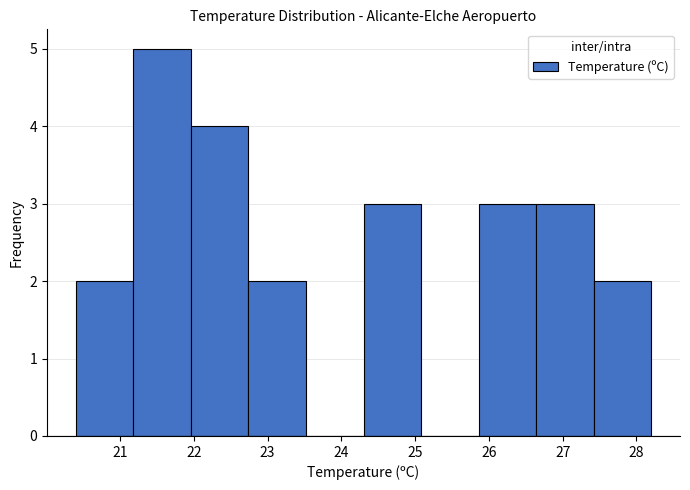

Reading left to right, list every bar in this chart as the range it spans on the x-axis followed by its height. Neither the bar edges nor the heights are printed on the chart, so give them approximately, as read against the axes.

20.40 to 21.18: 2
21.18 to 21.96: 5
21.96 to 22.74: 4
22.74 to 23.52: 2
23.52 to 24.30: 0
24.30 to 25.08: 3
25.08 to 25.86: 0
25.86 to 26.64: 3
26.64 to 27.42: 3
27.42 to 28.20: 2